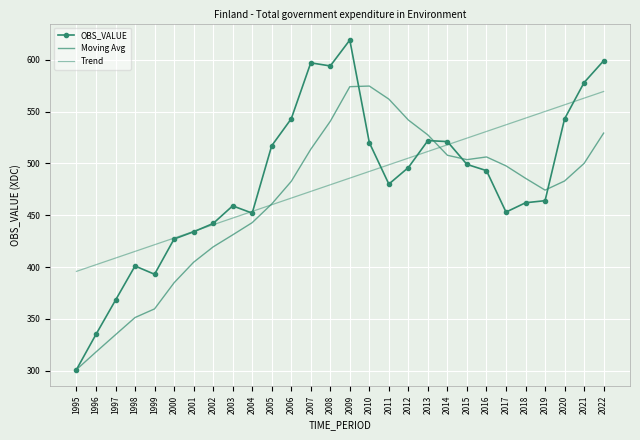

What is the difference between the highest and lowest values at 2007?

124.1